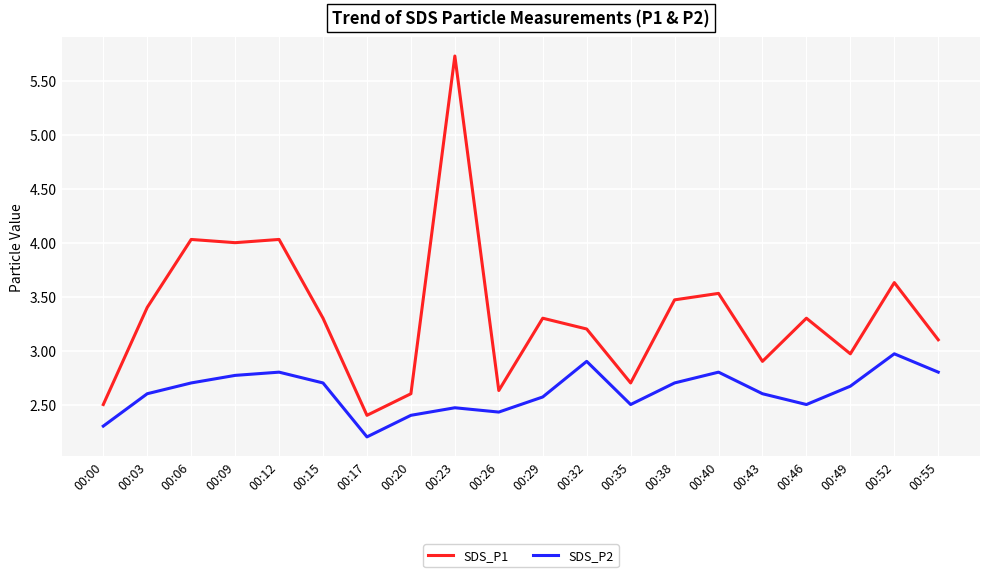

Is the value of SDS_P1 at 00:40 greater than the value of SDS_P2 at 00:46?

Yes